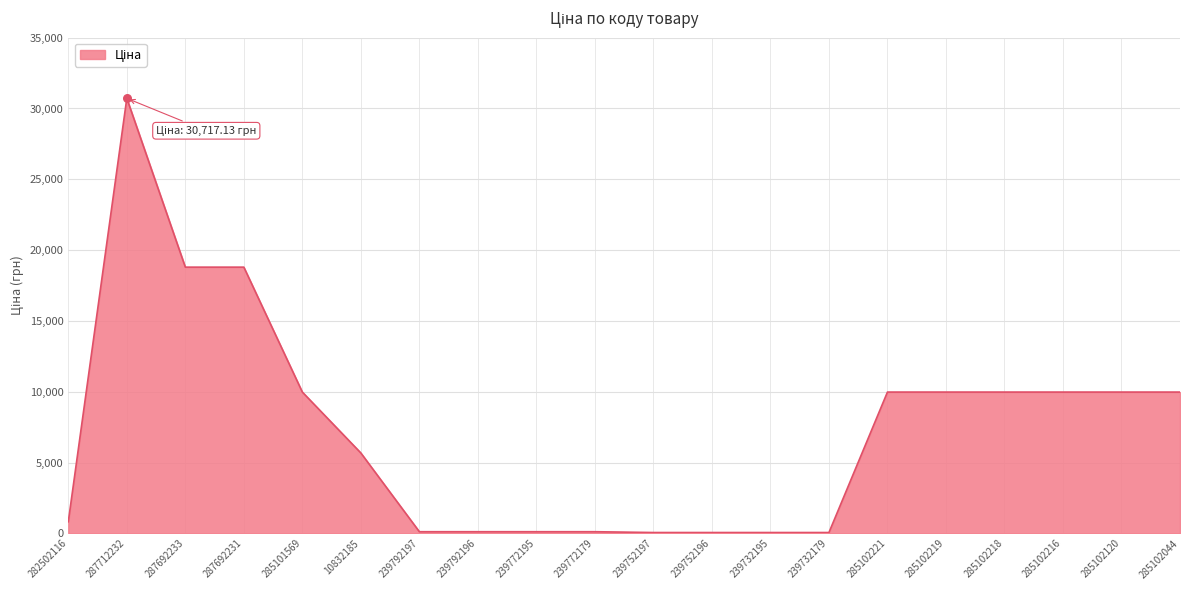

Which has a higher value, 285102221 or 239732179?

285102221